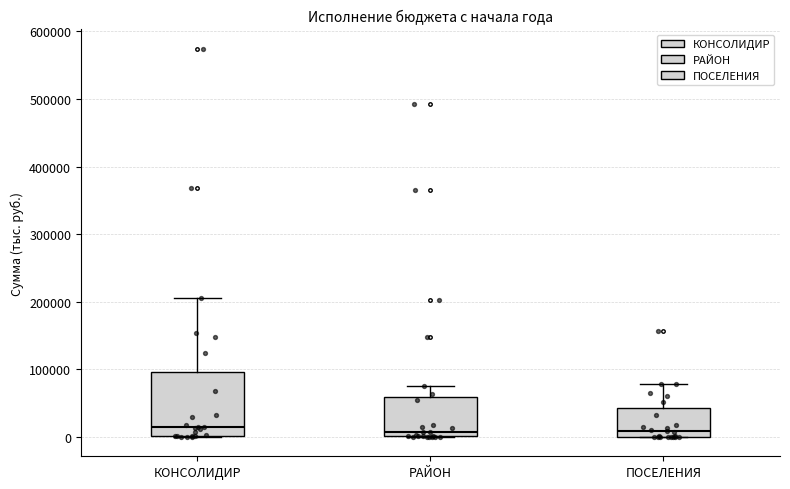

Where does the median line of the box for РАЙОН sit on the y-axis? The values are not printed on the chart, so give them approximately, as read against the axis.

10000